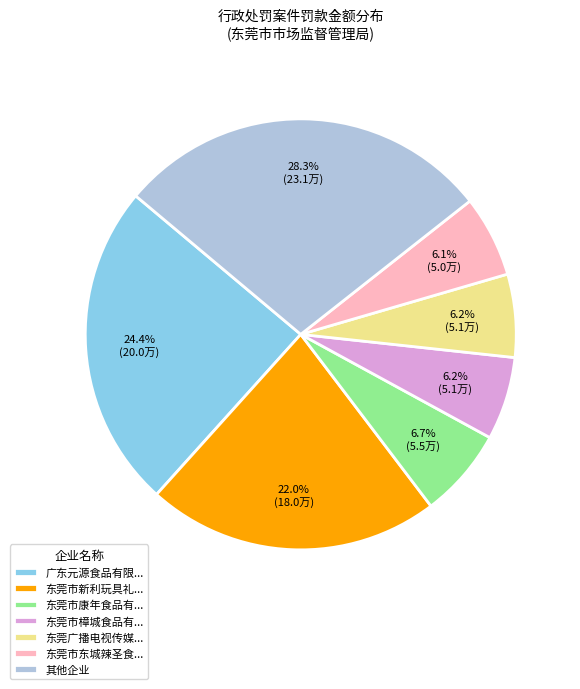

How much of the chart is everything except 东莞市樟城食品有...?

93.8%